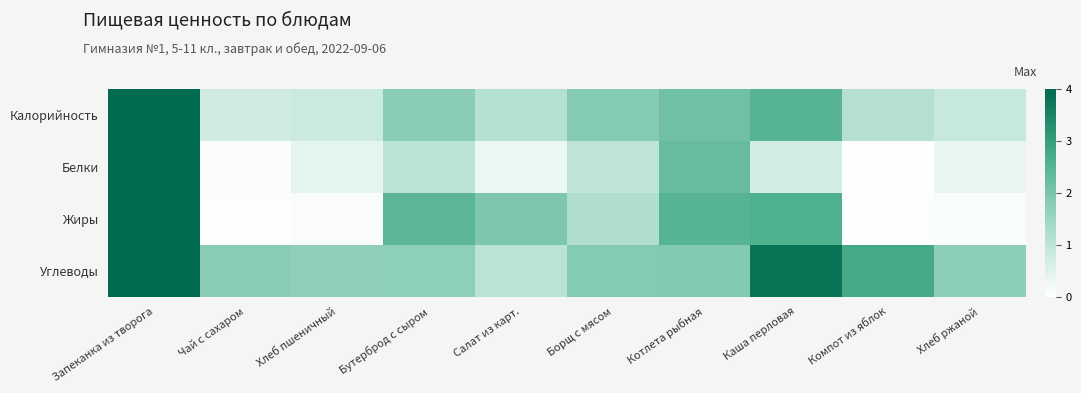

Which label corresponds to the smallest value in the chart?

Компот из яблок